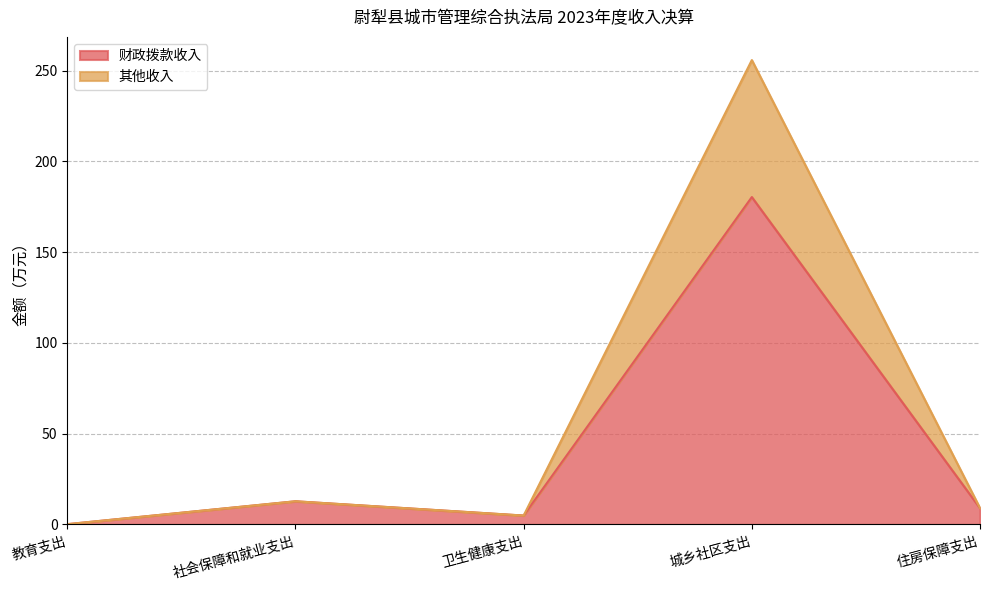

What are all the series names shown in the legend?

财政拨款收入, 其他收入